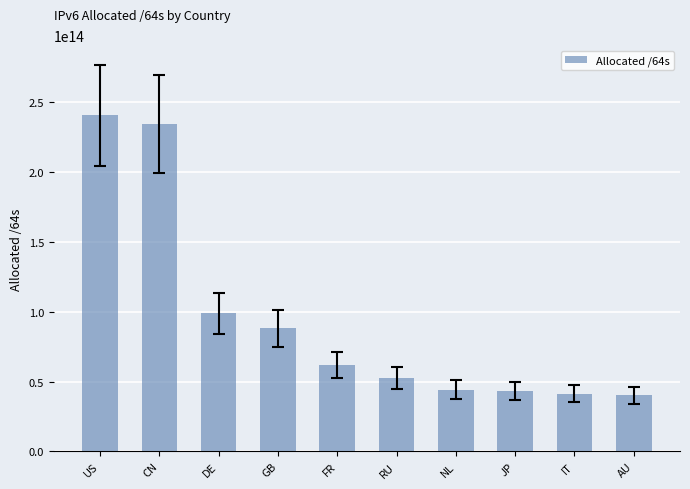

What is the label of the 9th bar from the right?

CN